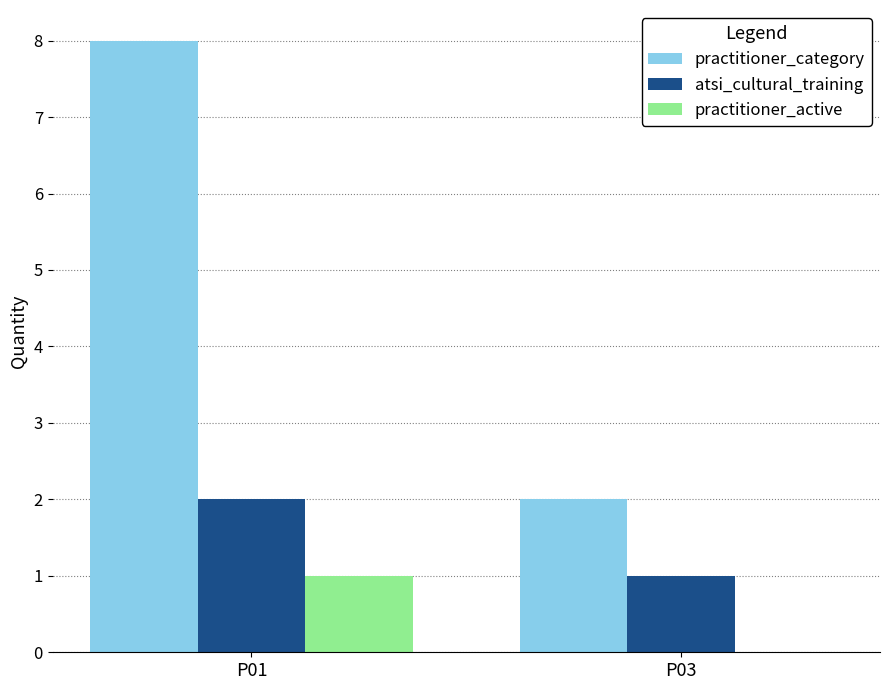

What value does the practitioner_active series have at P01?

1